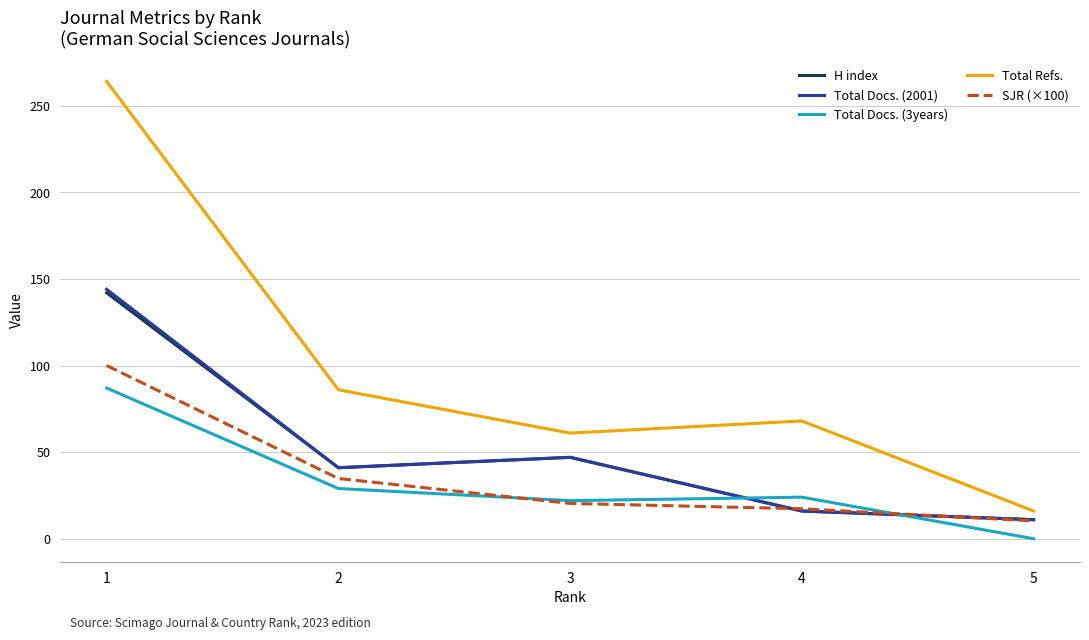

True or false: Total Refs. has more than 0 interior local peaks.

True